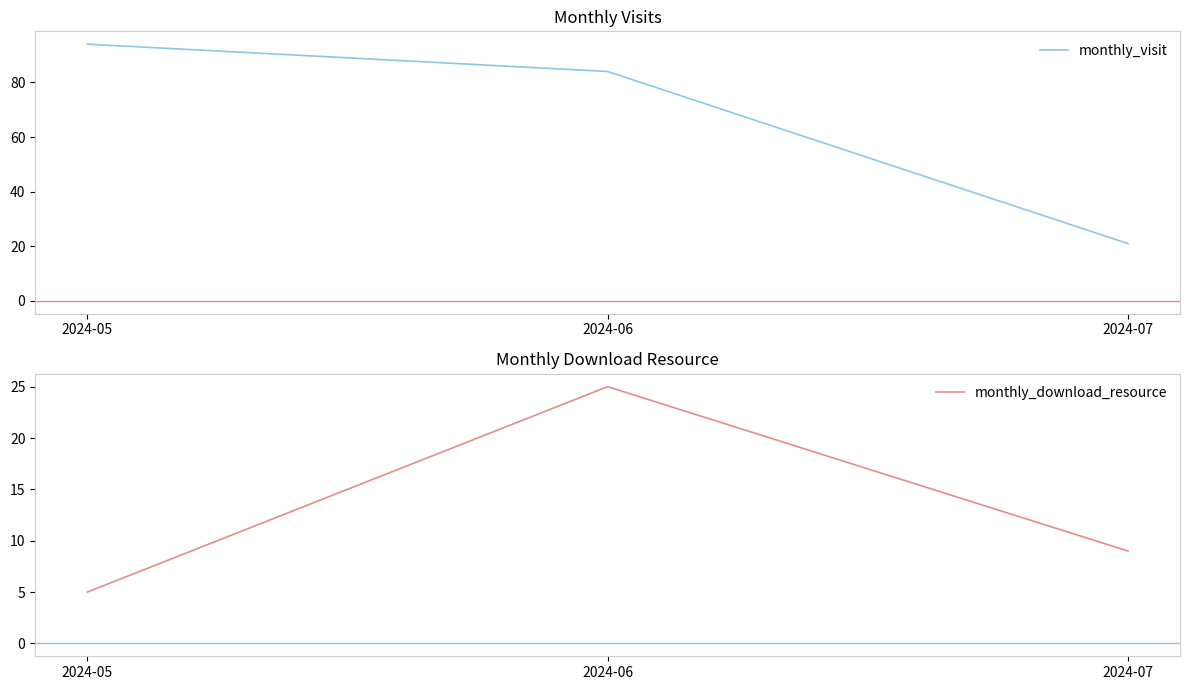

At which category is the sum across all series the highest?

2024-06